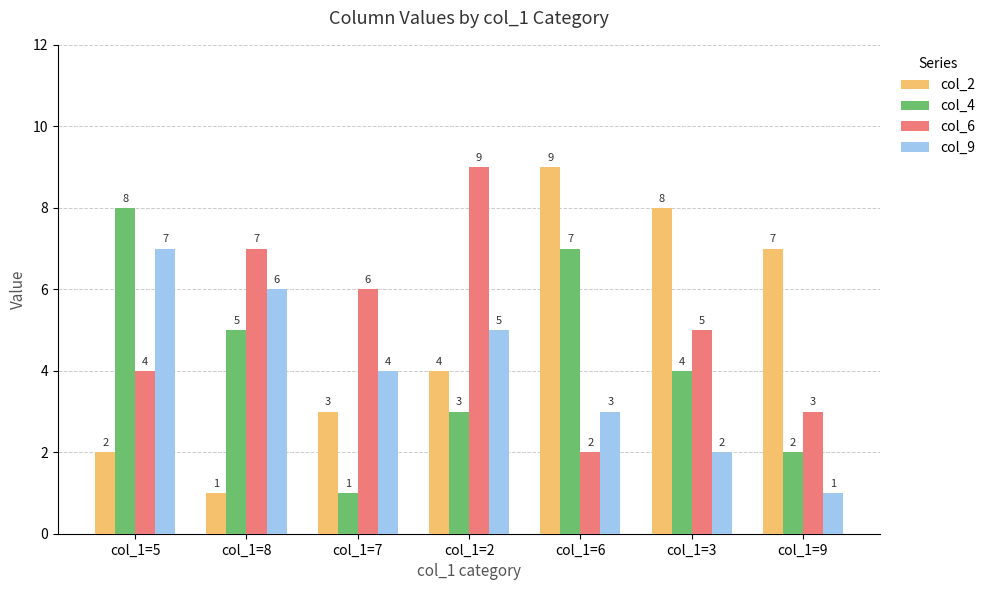

The col_4 series shows 7 at col_1=8. True or false?

False